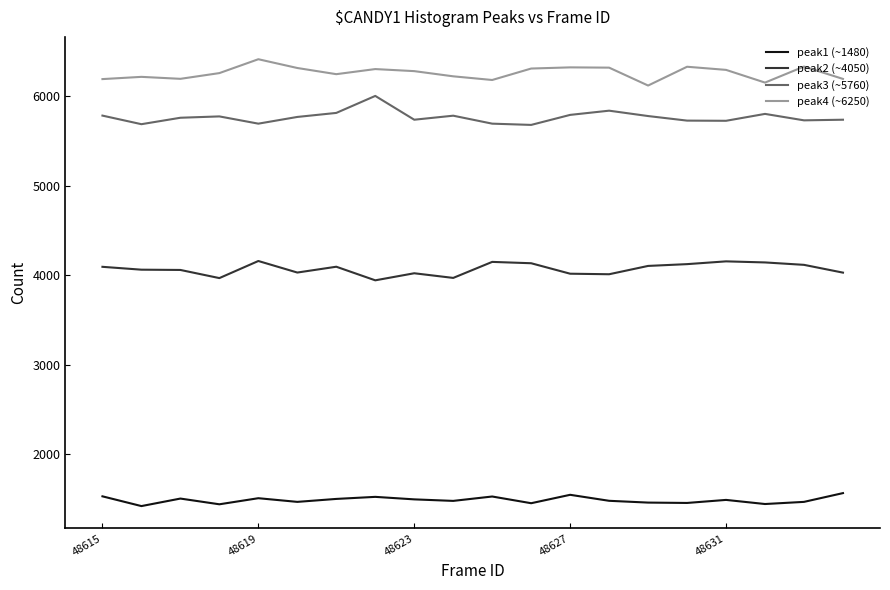

True or false: peak4 (~6250) and peak2 (~4050) intersect in this chart.

False